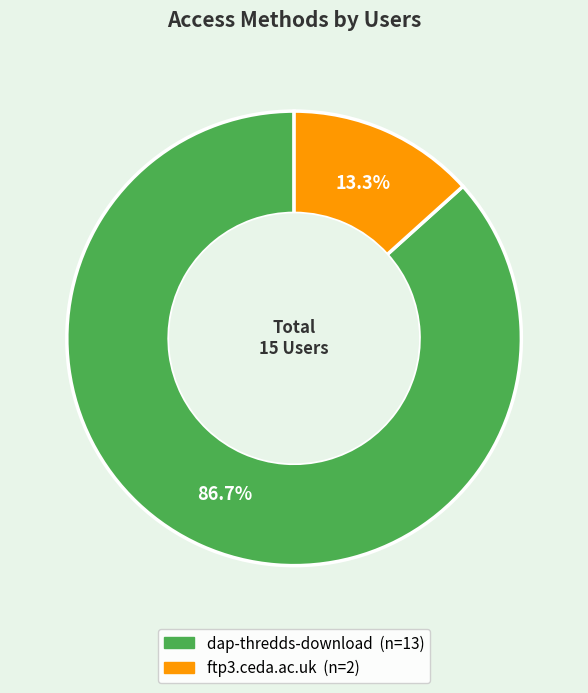

How many slices are in this pie chart?

2